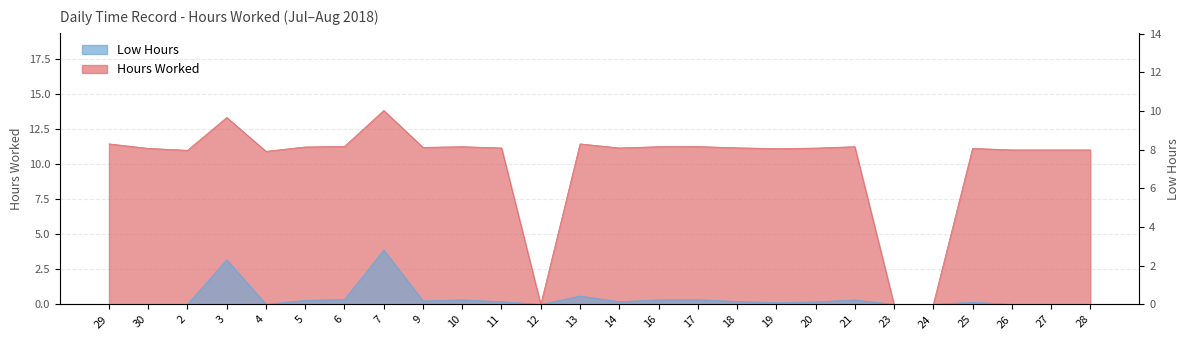

True or false: Low Hours and Hours Worked cross at least once.

False